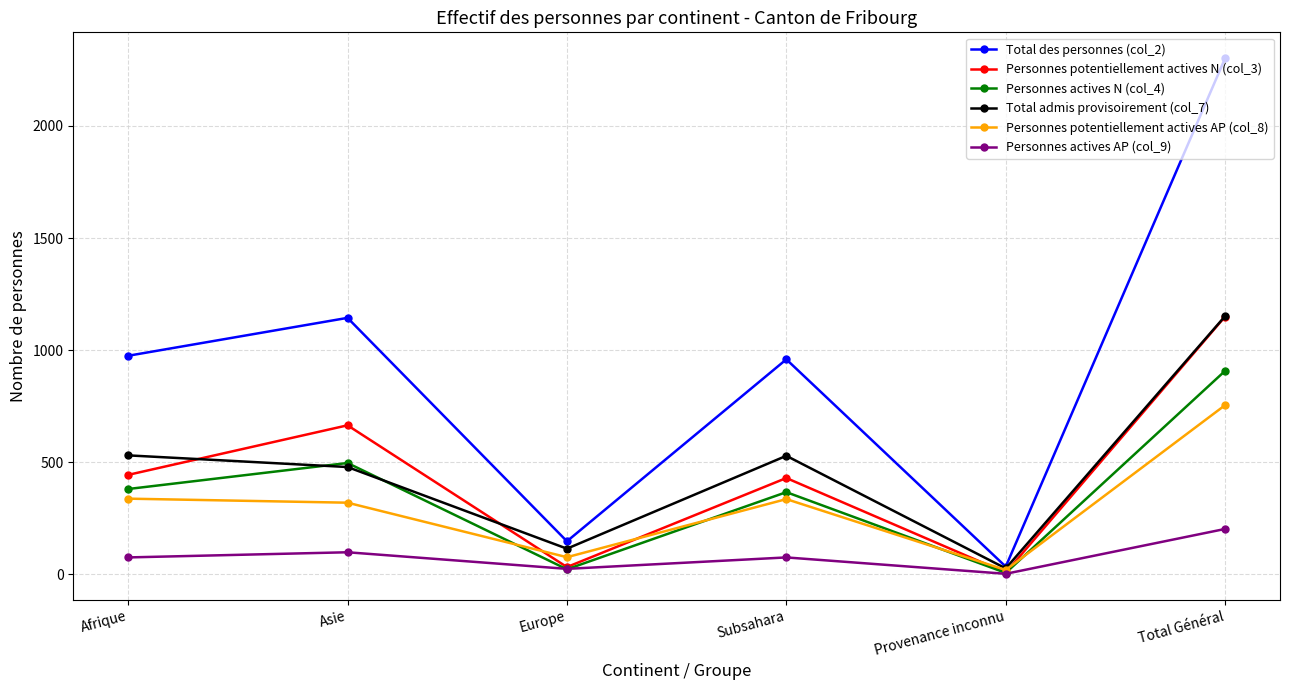

What is the smallest value displayed?

3